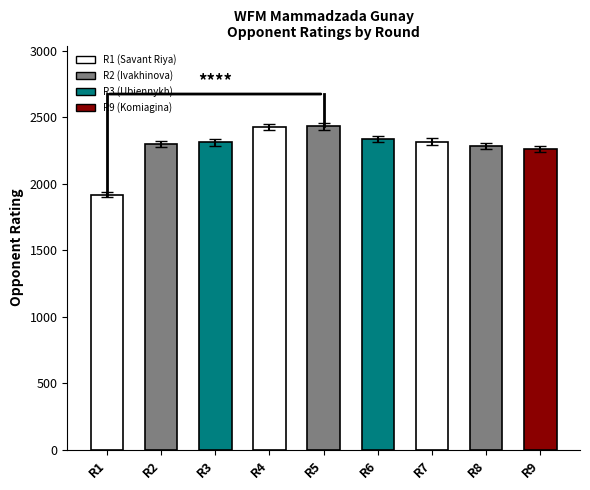

True or false: Opponent Points has a value of 1.7 at Kashlinskaya Alina.

False